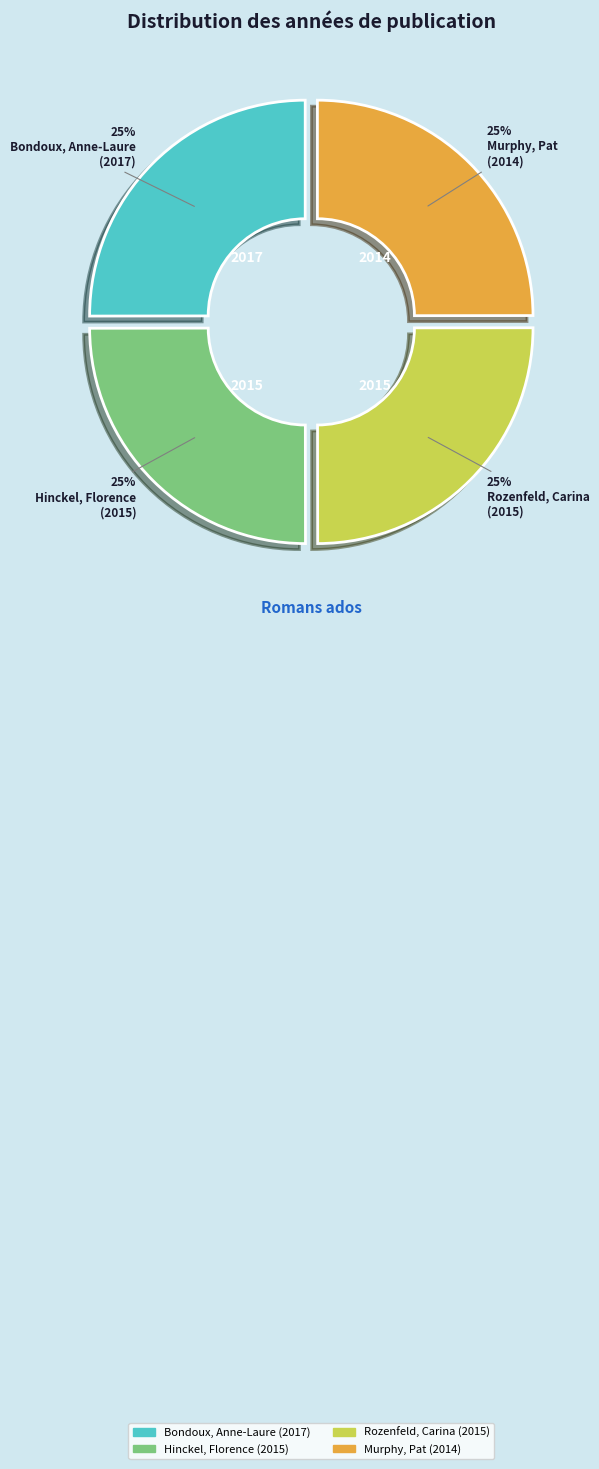

How many segments does this pie chart have?

4